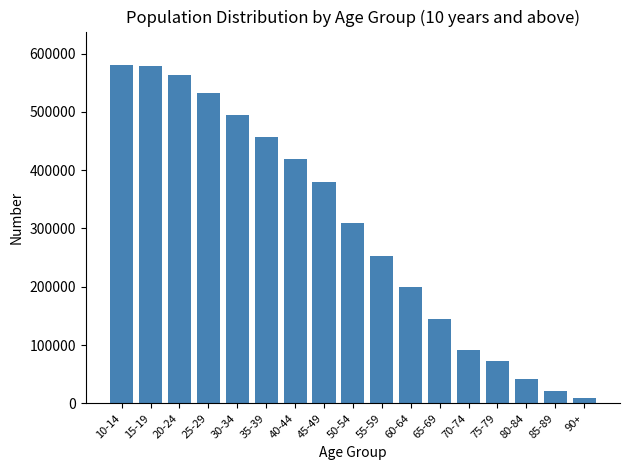

Approximately how many times larger is the value at 45-49 compared to 40-44?

0.9